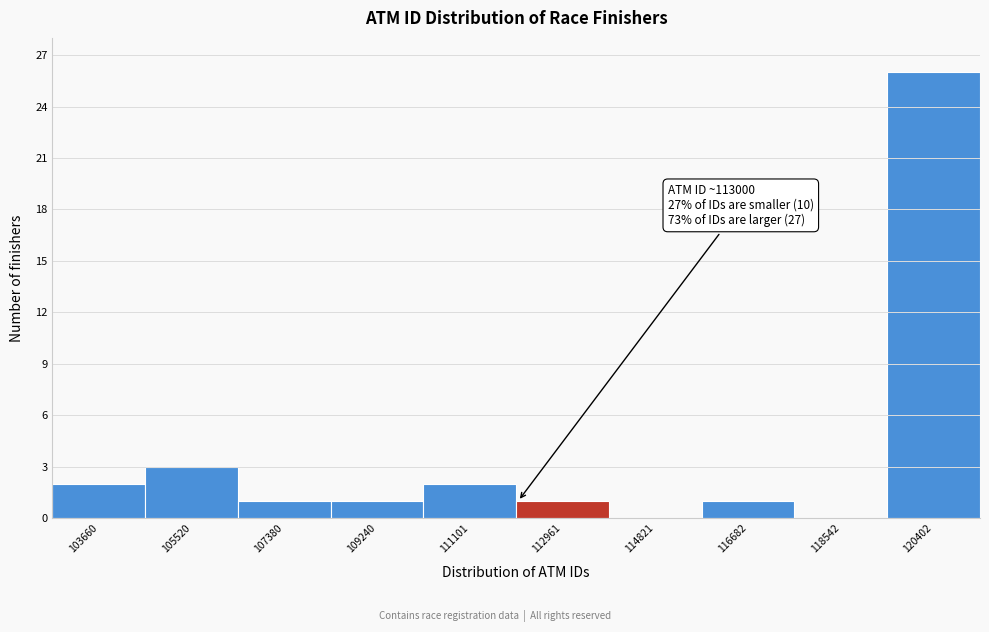

Reading left to right, extract all data points from this chart.

103660=2	105520=3	107380=1	109240=1	111101=2	112961=1	114821=0	116682=1	118542=0	120402=26